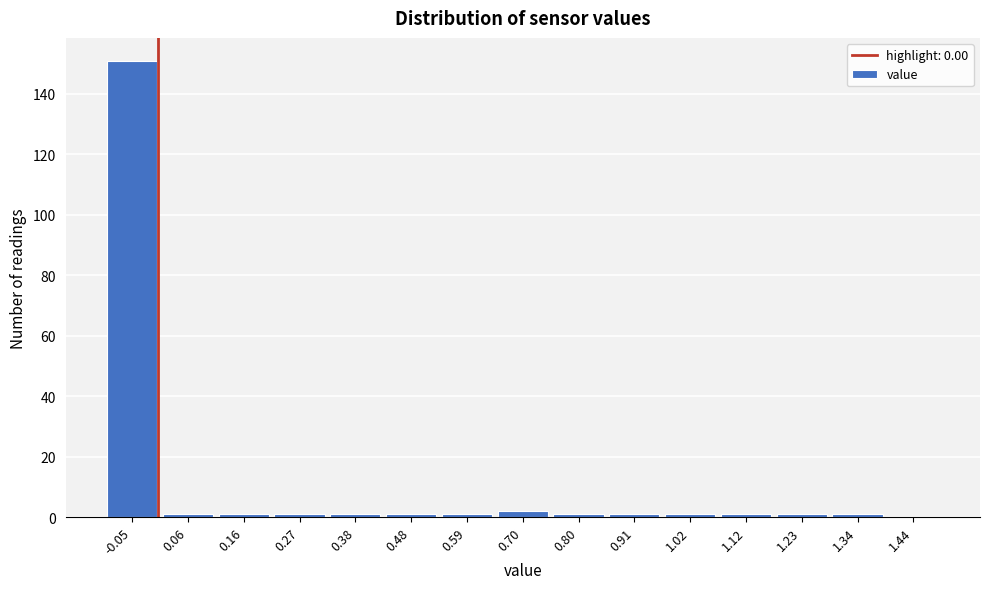

Reading left to right, extract all data points from this chart.

-0.05=151	0.06=1	0.16=1	0.27=1	0.38=1	0.48=1	0.59=1	0.70=2	0.80=1	0.91=1	1.02=1	1.12=1	1.23=1	1.34=1	1.44=0